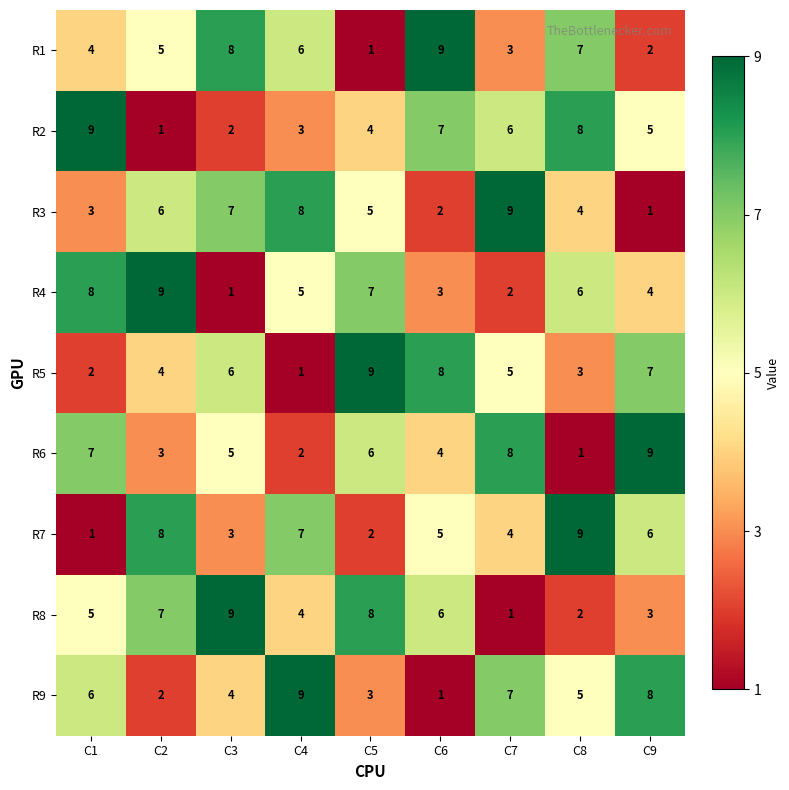

Count the number of categories in the chart.

9